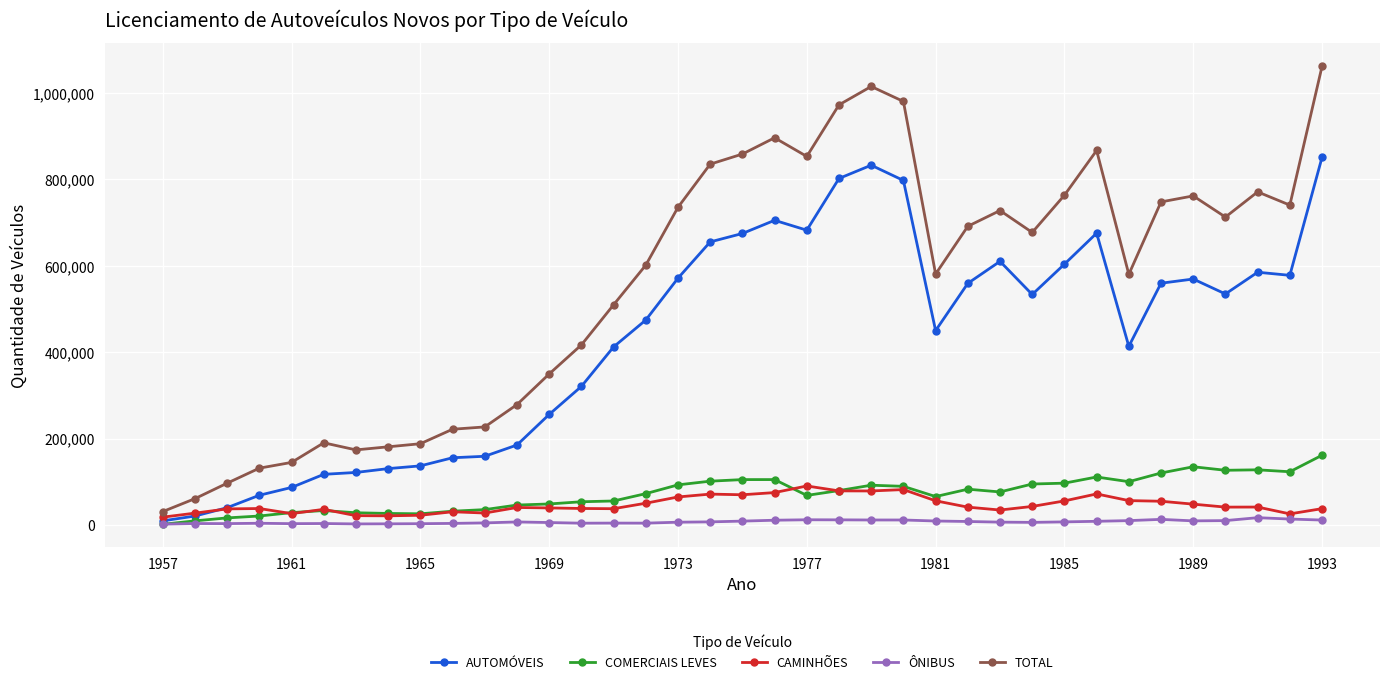

What are all the series names shown in the legend?

AUTOMÓVEIS, COMERCIAIS LEVES, CAMINHÕES, ÔNIBUS, TOTAL